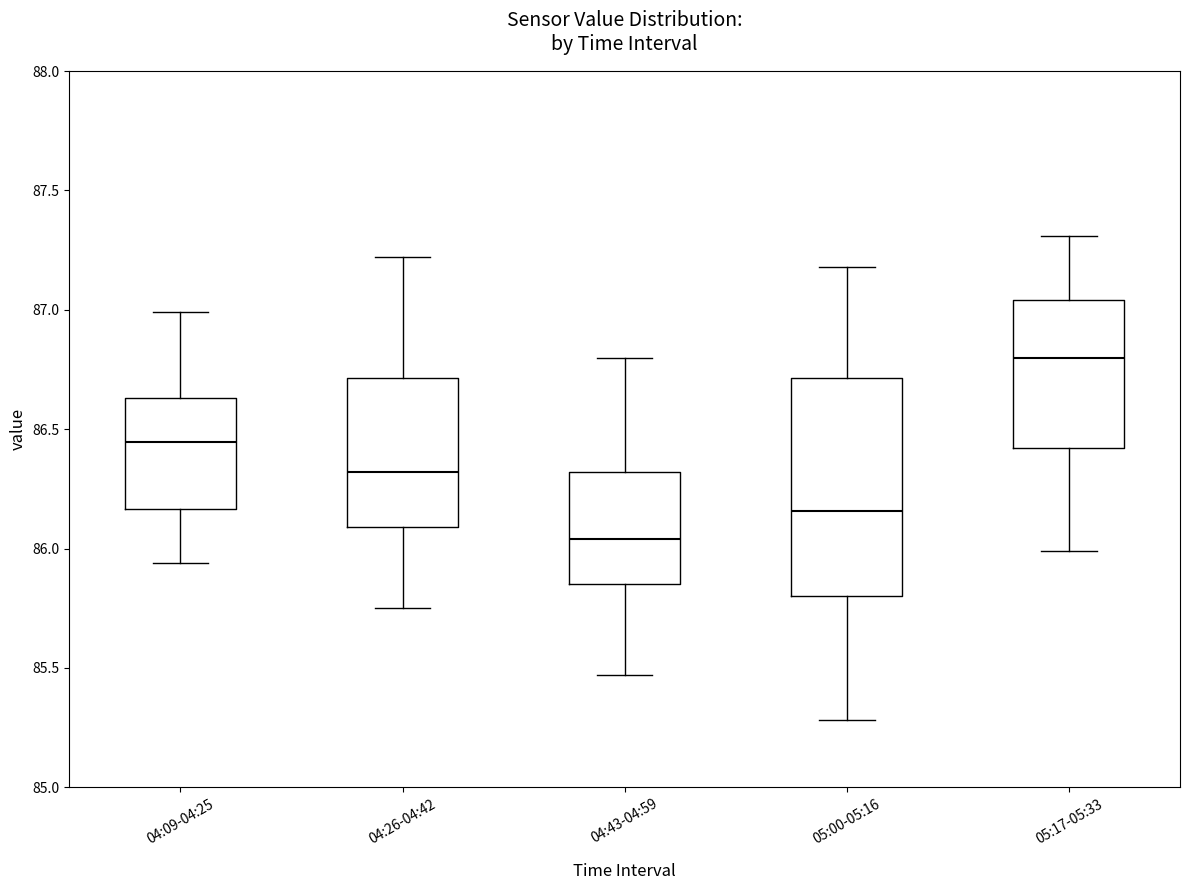

Reading left to right, read every box against the y-axis: the position of its median line, the range the box covers, and the ends of its whiskers. The values are not printed on the chart, so give them approximately, as read against the axis.

04:09-04:25: median 86.45, box 86.15 to 86.65, whiskers 85.95 to 87.00
04:26-04:42: median 86.30, box 86.10 to 86.70, whiskers 85.75 to 87.20
04:43-04:59: median 86.05, box 85.85 to 86.30, whiskers 85.45 to 86.80
05:00-05:16: median 86.15, box 85.80 to 86.70, whiskers 85.30 to 87.20
05:17-05:33: median 86.80, box 86.40 to 87.05, whiskers 86.00 to 87.30